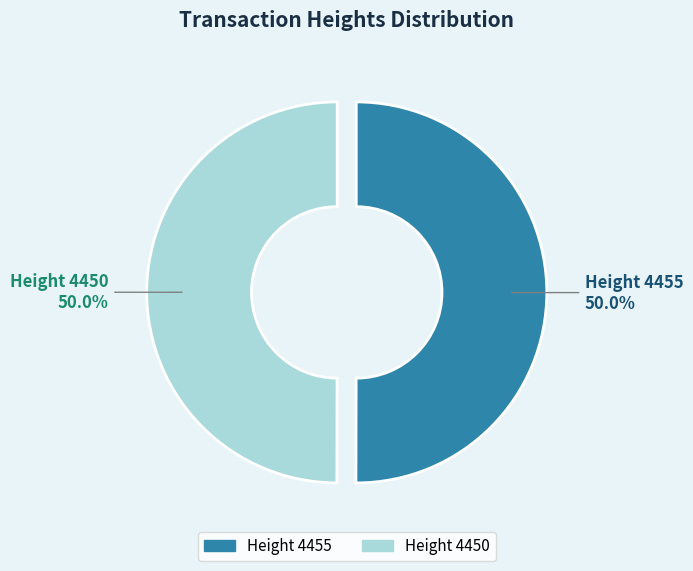

How many segments does this pie chart have?

2